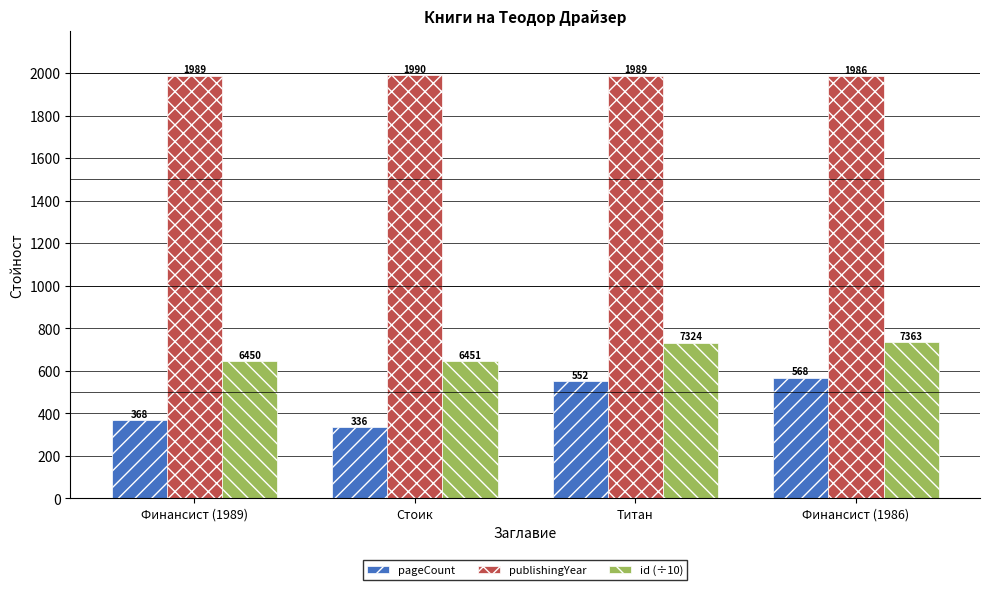

The pageCount series shows 562.8 at Стоик. True or false?

False